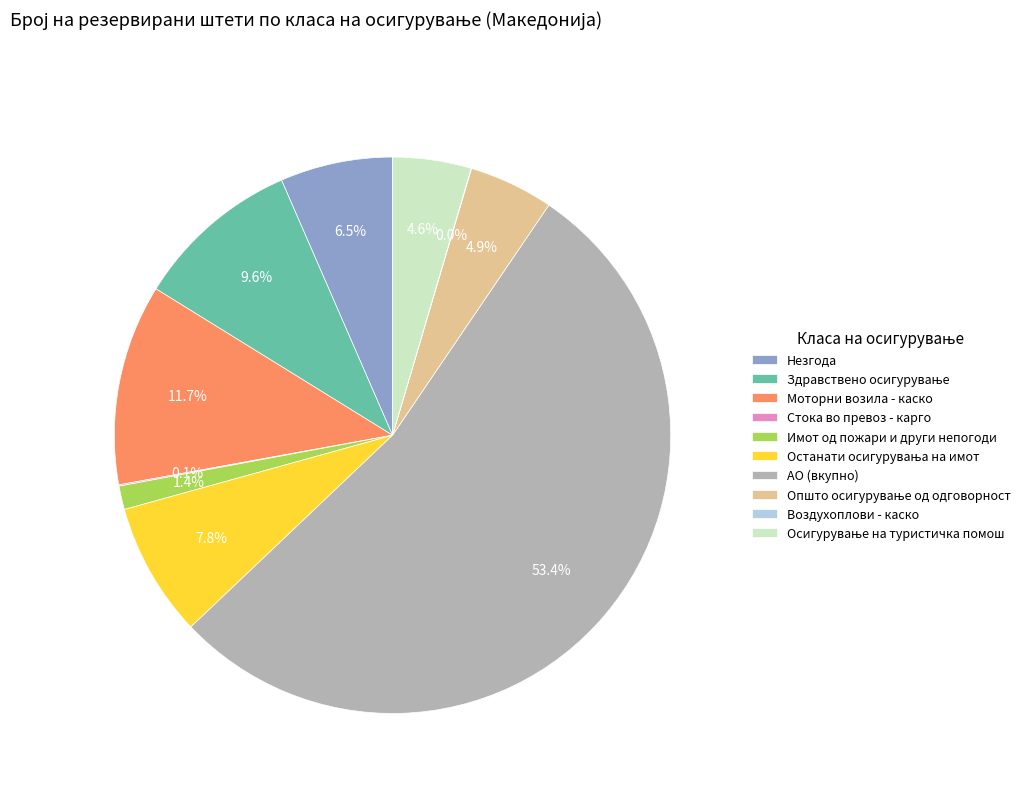

Which slice is the largest?

АО (вкупно)